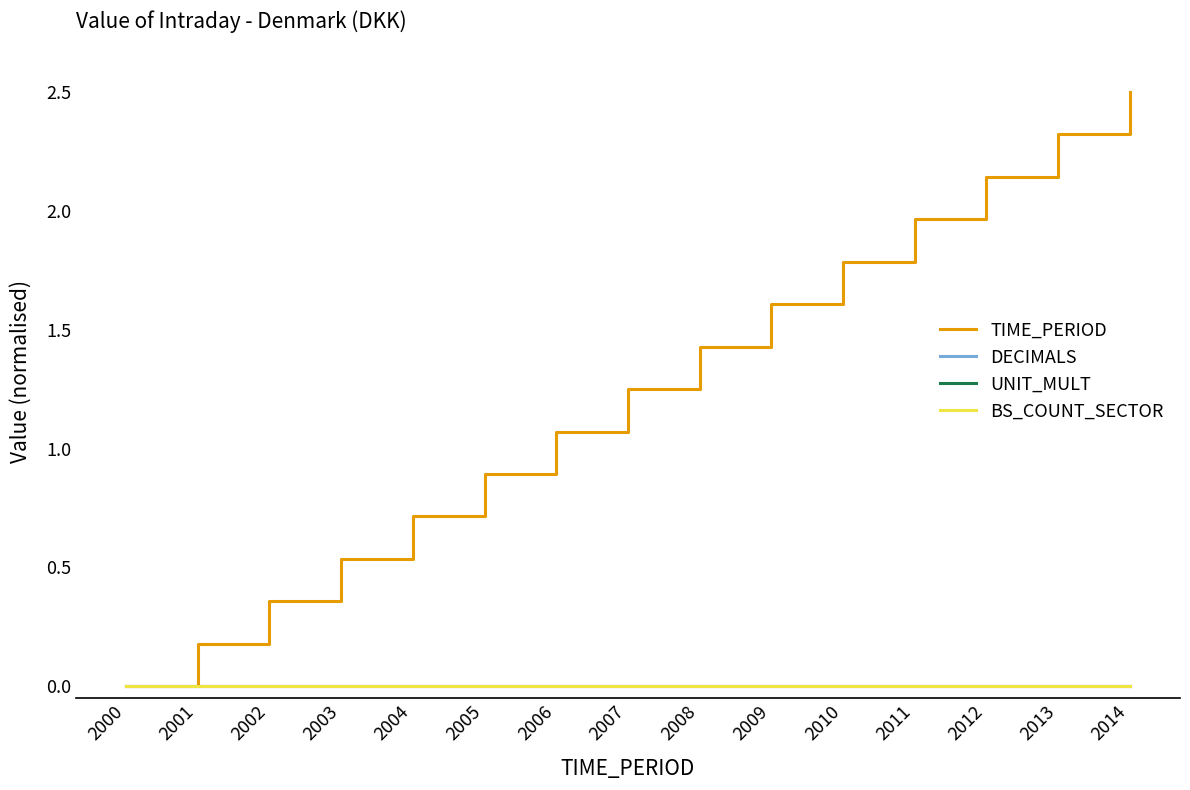

What is the sum of all TIME_PERIOD values?

18.8